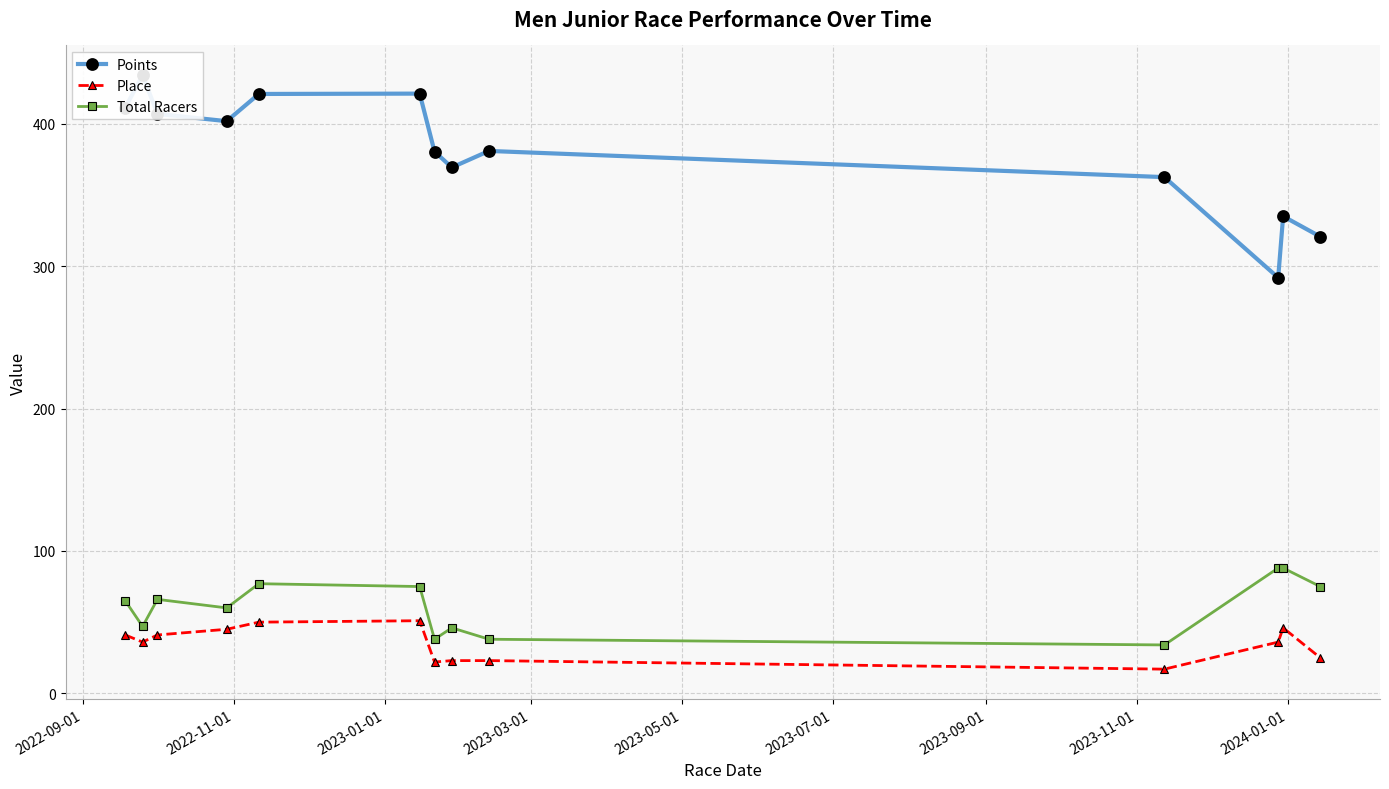

What are all the series names shown in the legend?

Points, Place, Total Racers